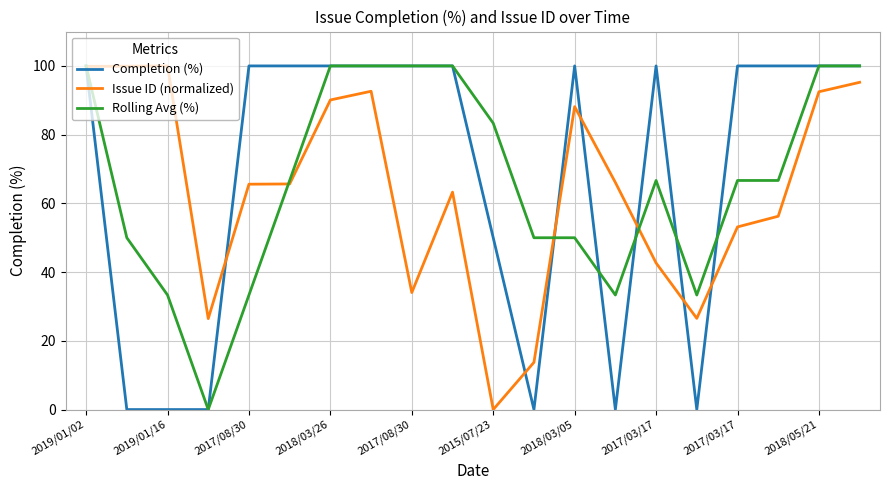

What is the maximum value shown in the chart?

100.0